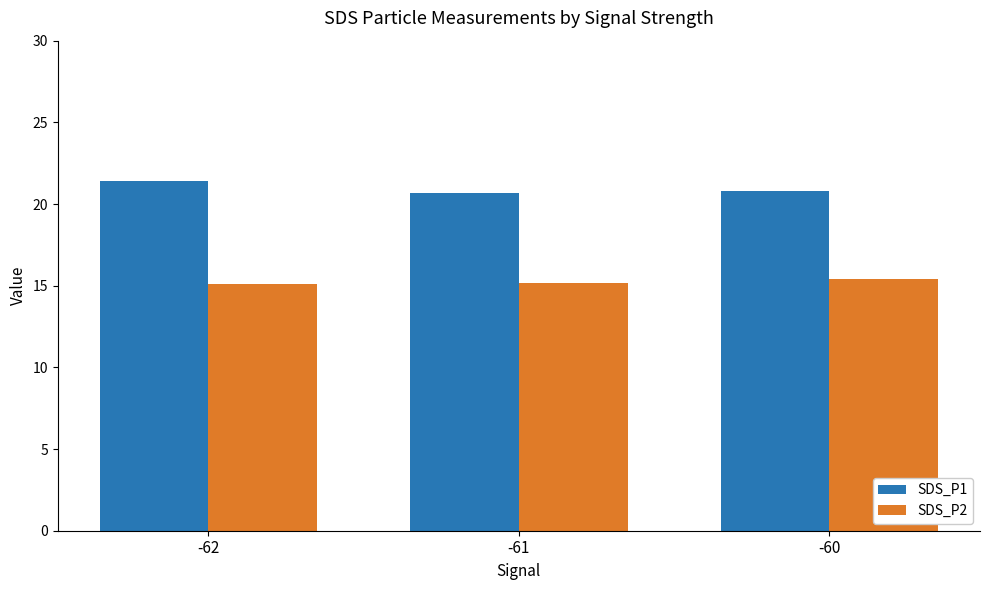

What is the smallest value displayed?

15.1